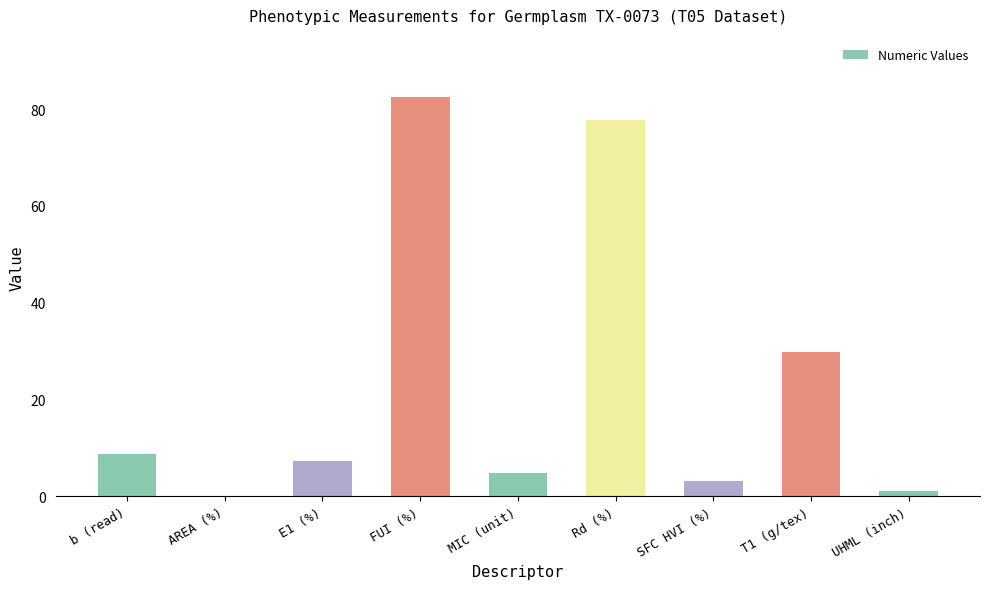

Reading left to right, what are all the values shown in this chart?

8.8	0.1	7.2	82.4	4.8	77.7	3.2	29.9	1.0